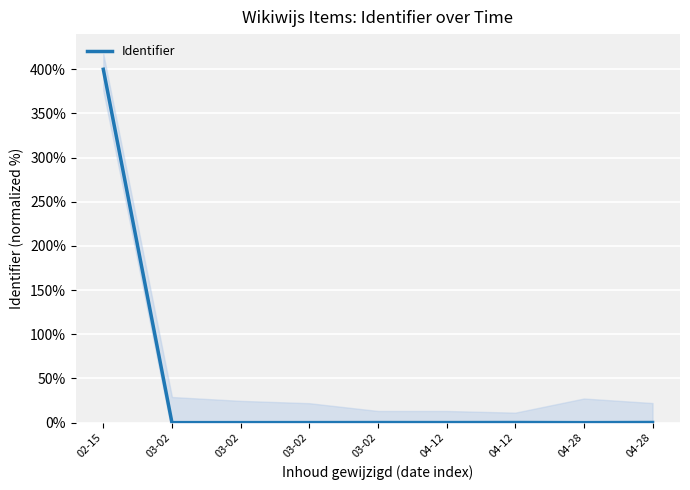

What is the difference between the maximum and second lowest values?

400.0